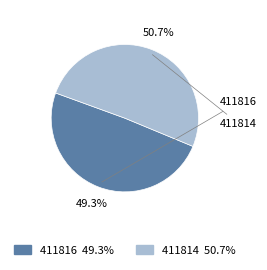

True or false: 411816 accounts for 49% of the total.

True